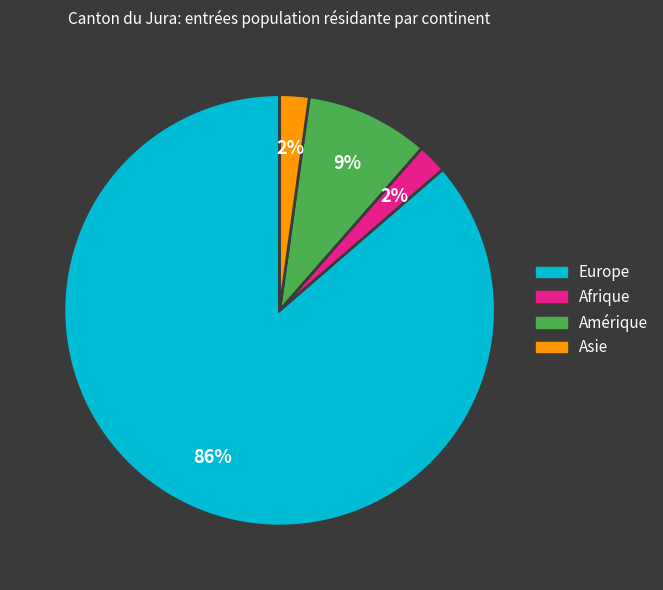

To the nearest percent, what is the average slice percentage?

25%